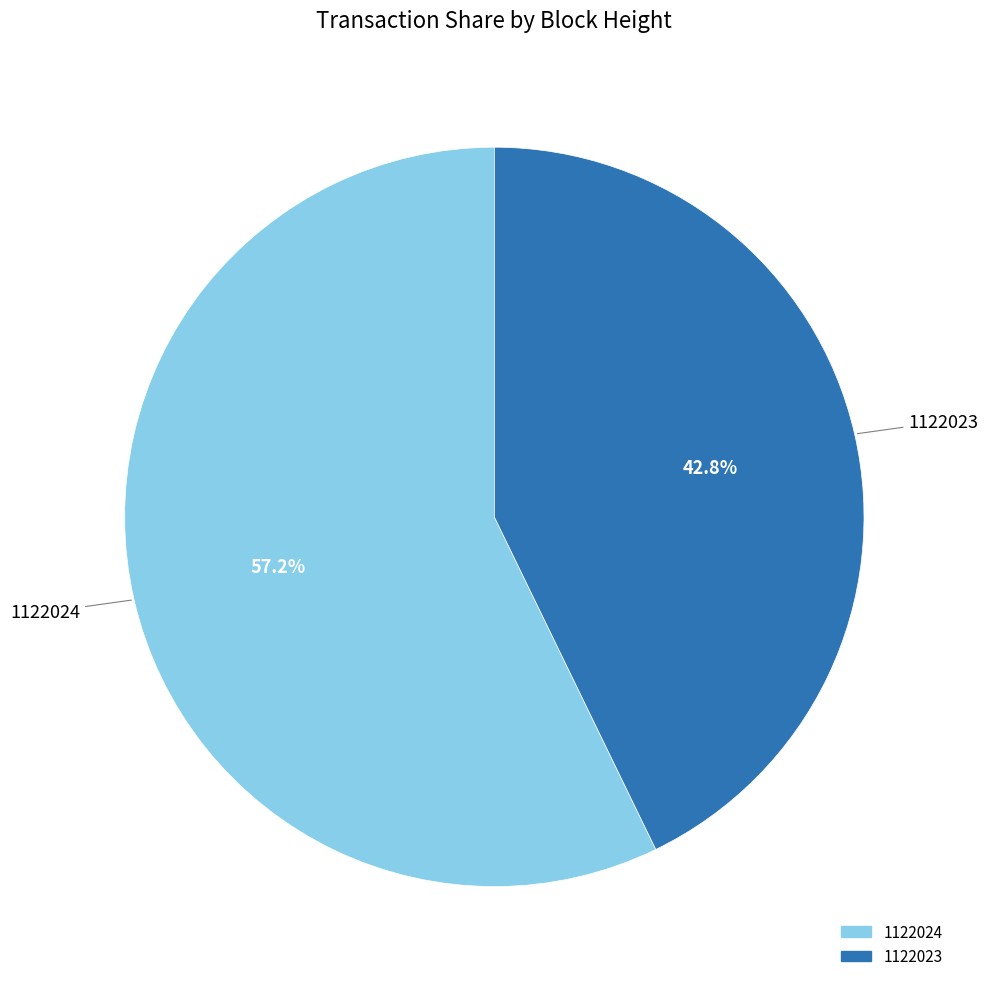

How much of the chart is everything except 1122024?

42.8%